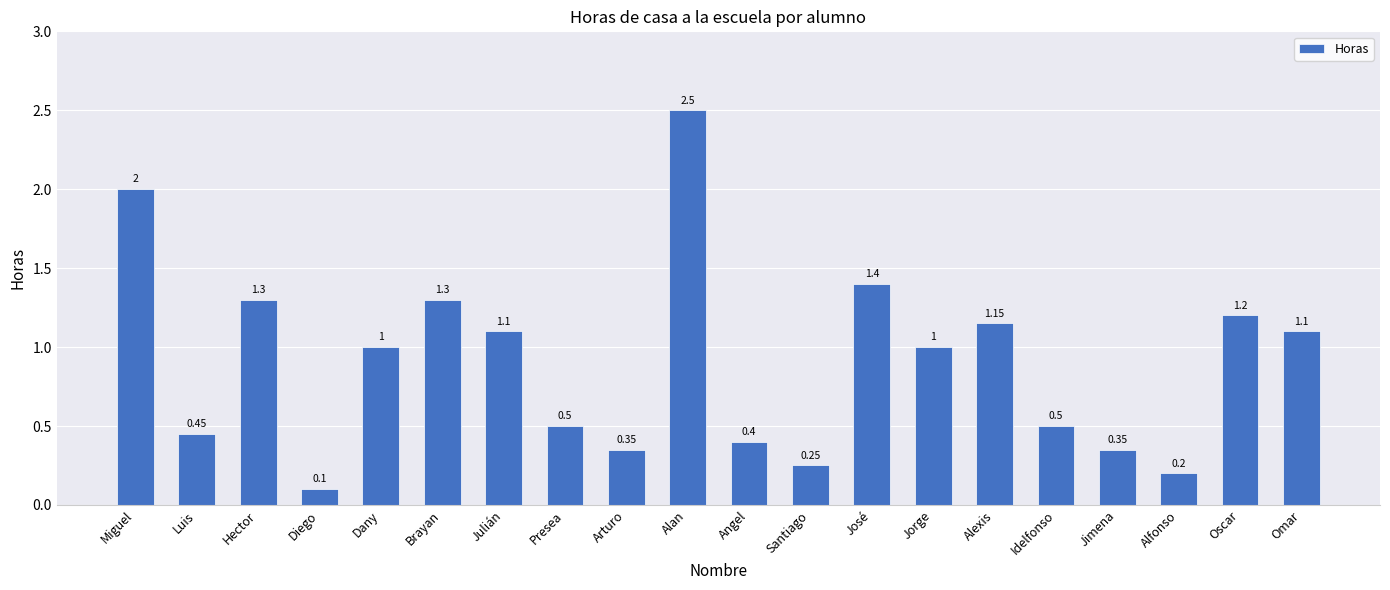

What is the label of the 13th bar from the right?

Presea